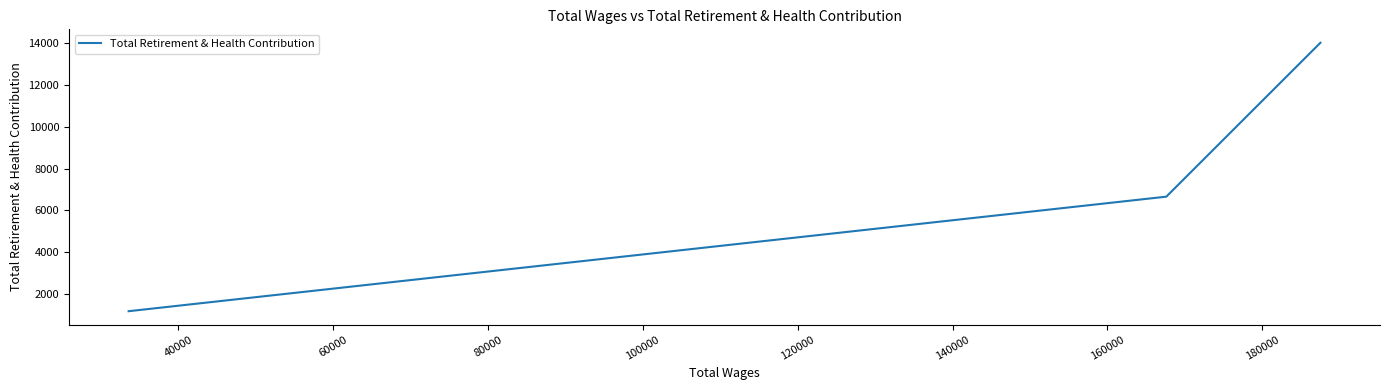

What is the smallest value displayed?

1179